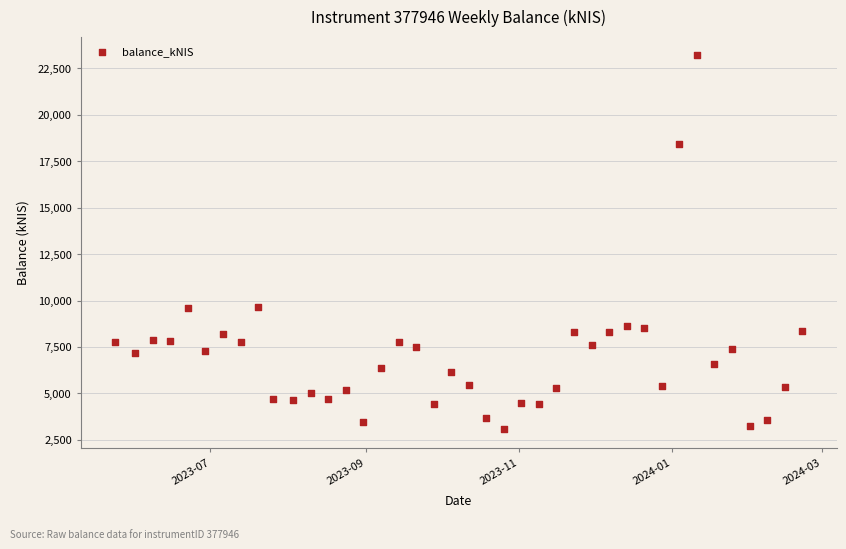

What is the range of X values (max minus min)?

274.0